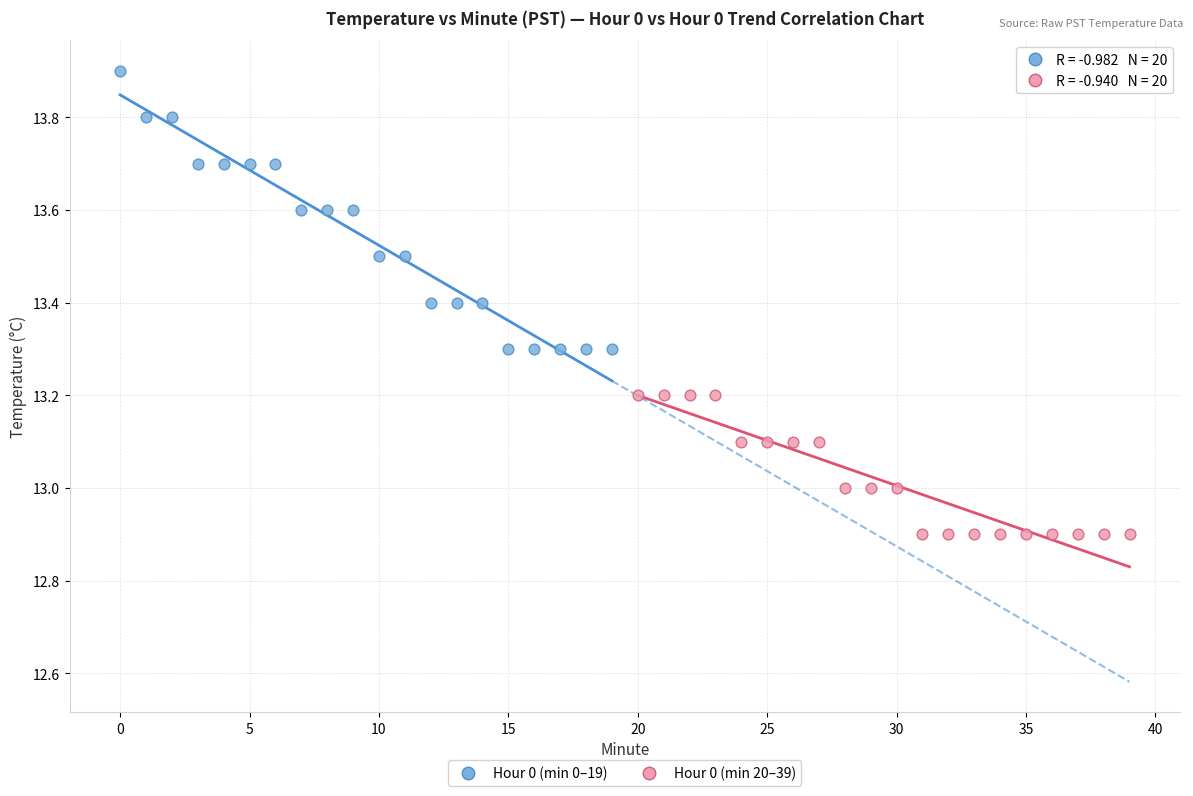

Which series reaches the minimum Y coordinate?

Hour 0 (min 20–39)